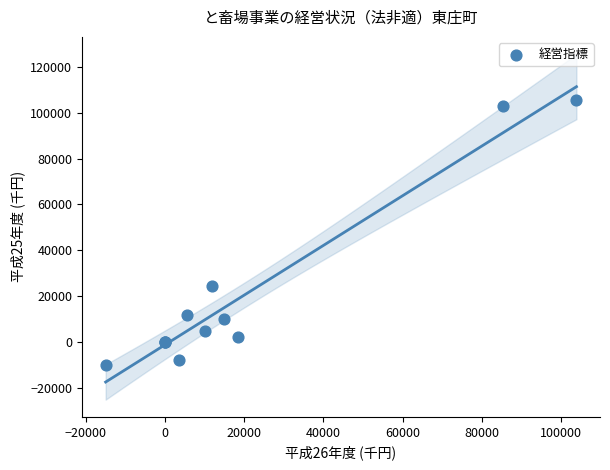

What Y value in the scatter plot is closest to 47703?

24569